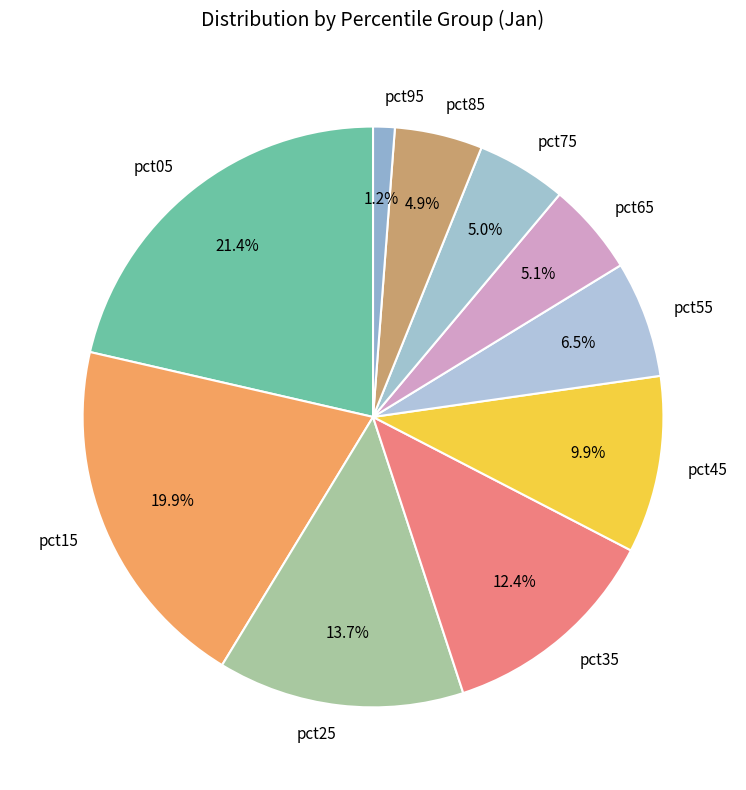

To the nearest percent, what is the average slice percentage?

10%